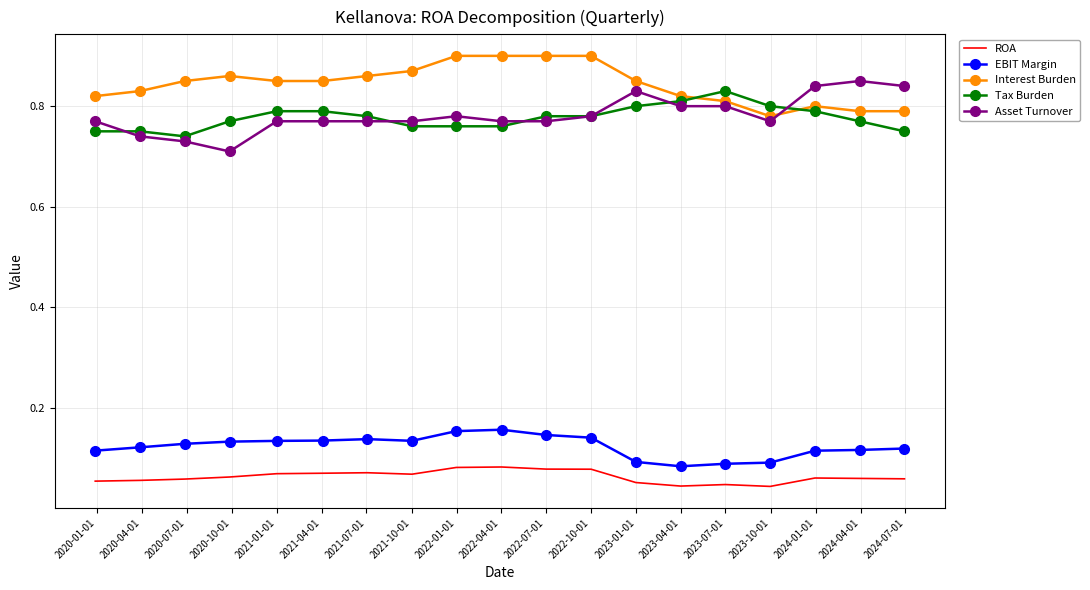

What is the minimum value for Asset Turnover?

0.7